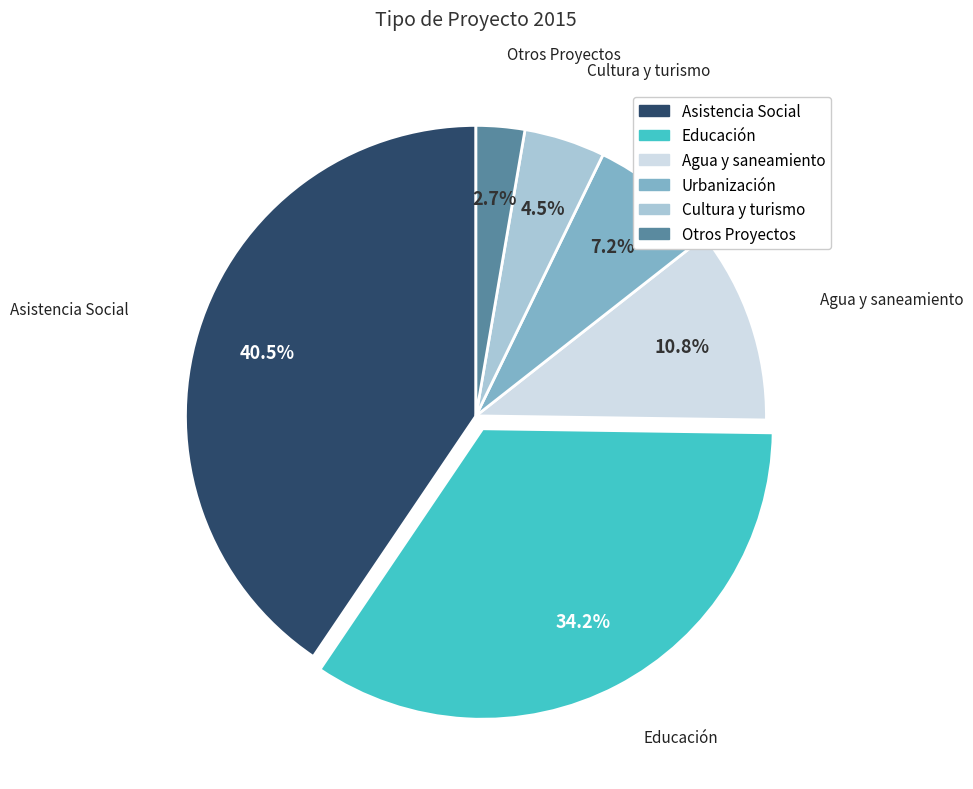

What is the smallest slice in the pie chart?

Otros Proyectos